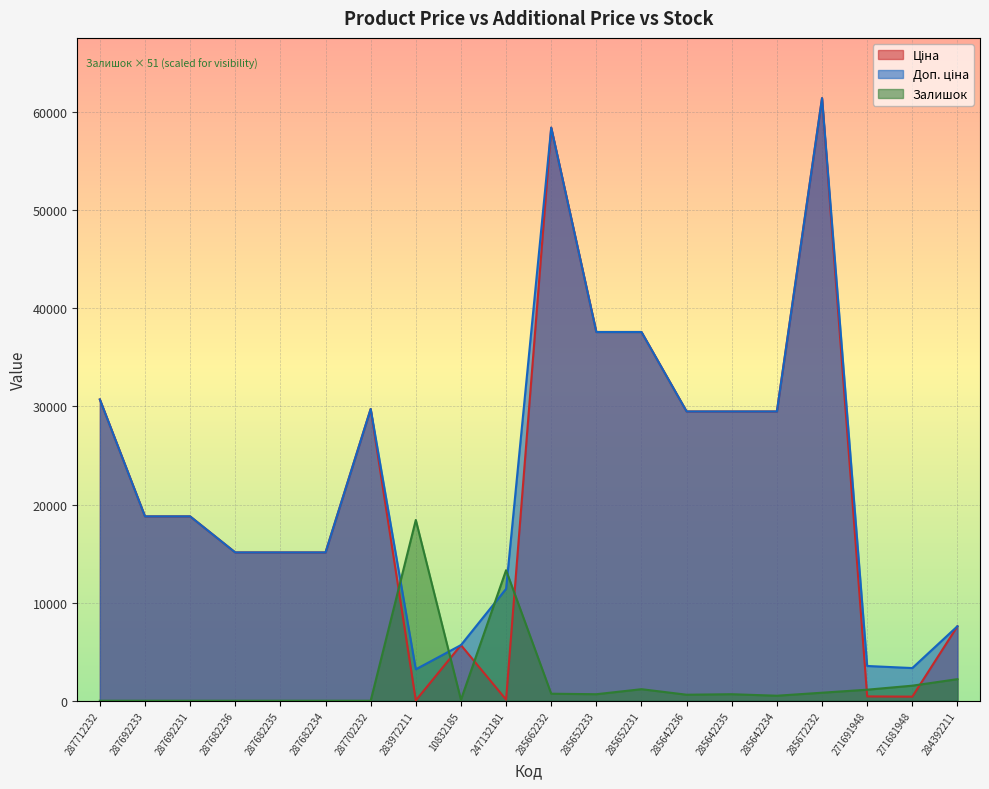

What is the value of the Ціна point at the 12th from the left?

37593.6